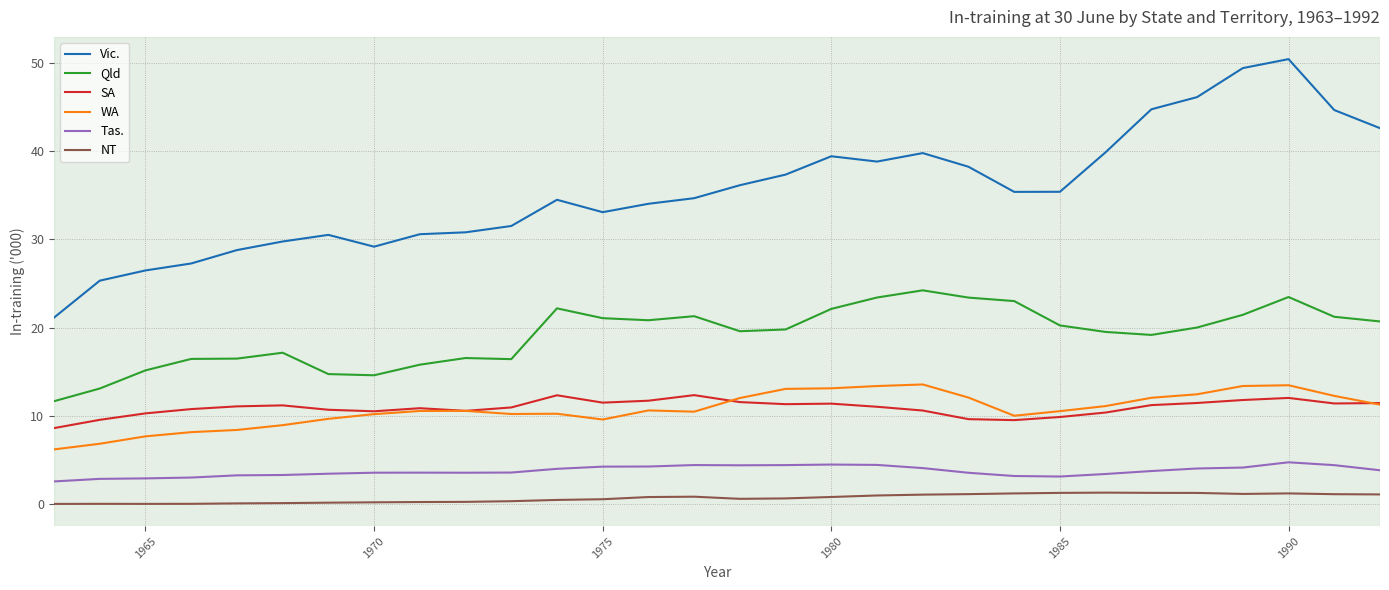

True or false: Vic. and Qld cross at least once.

False